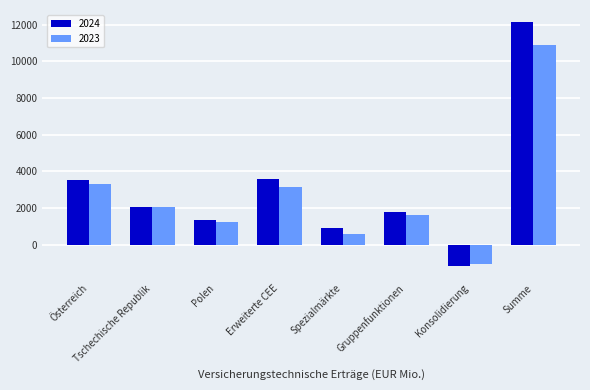

Which series changed the most between Gruppenfunktionen and Konsolidierung?

2024